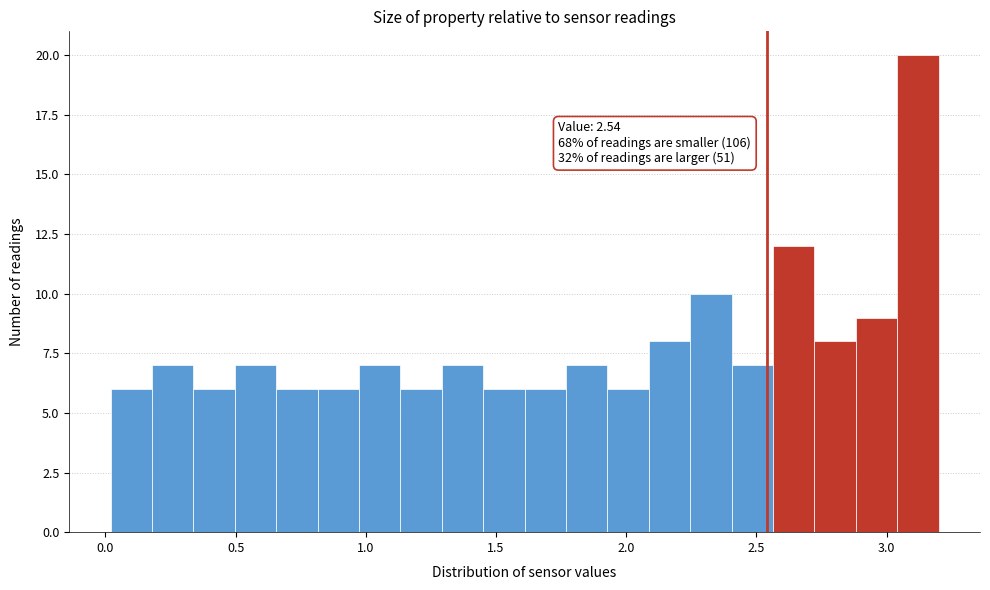

Around what value on the x-axis is the tallest bar? Give the approximate position of its centre, as read against the axis.

3.10